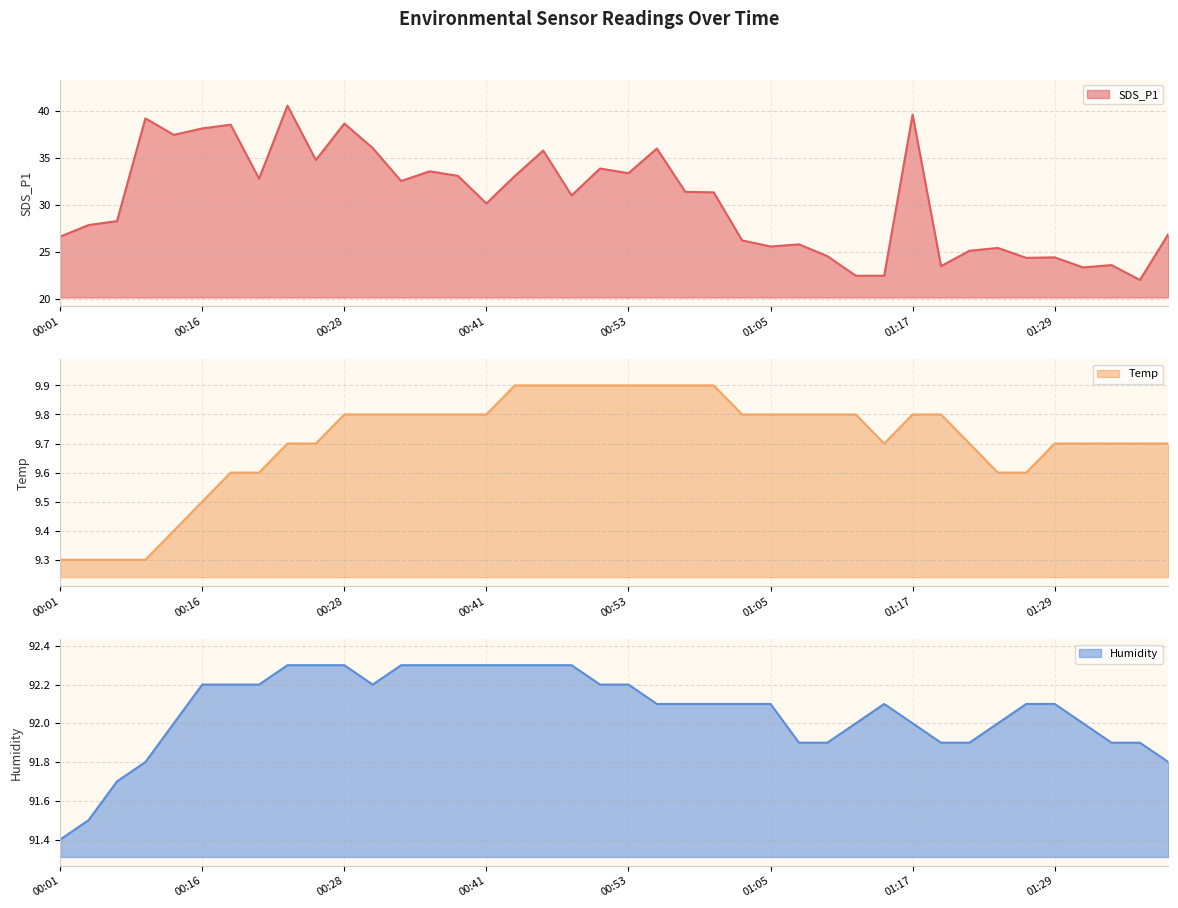

Where is Humidity nearest to the value 91?

00:01